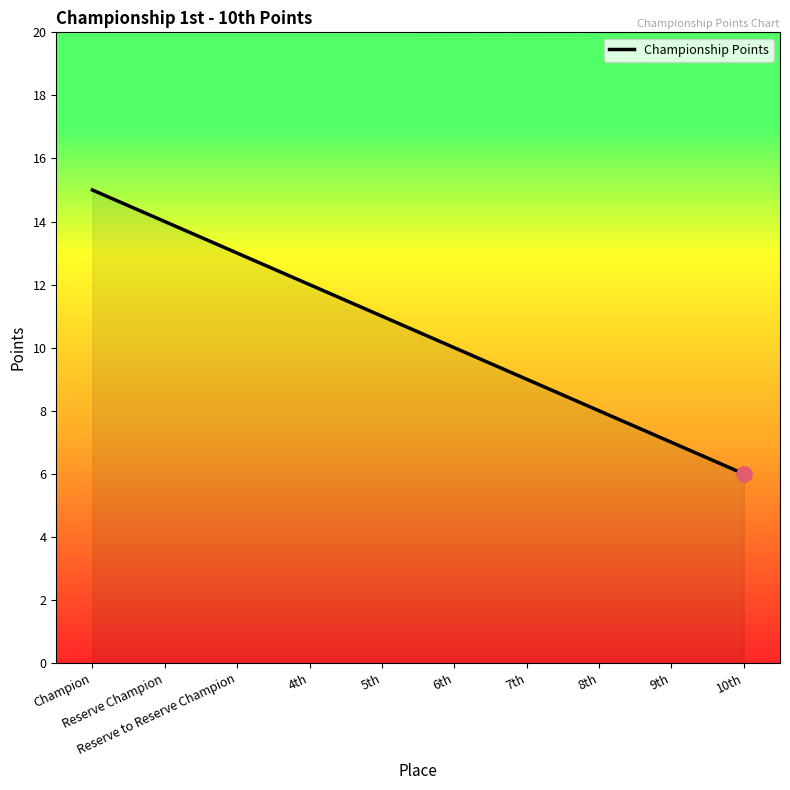

Which has a higher value, 4th or 6th?

4th